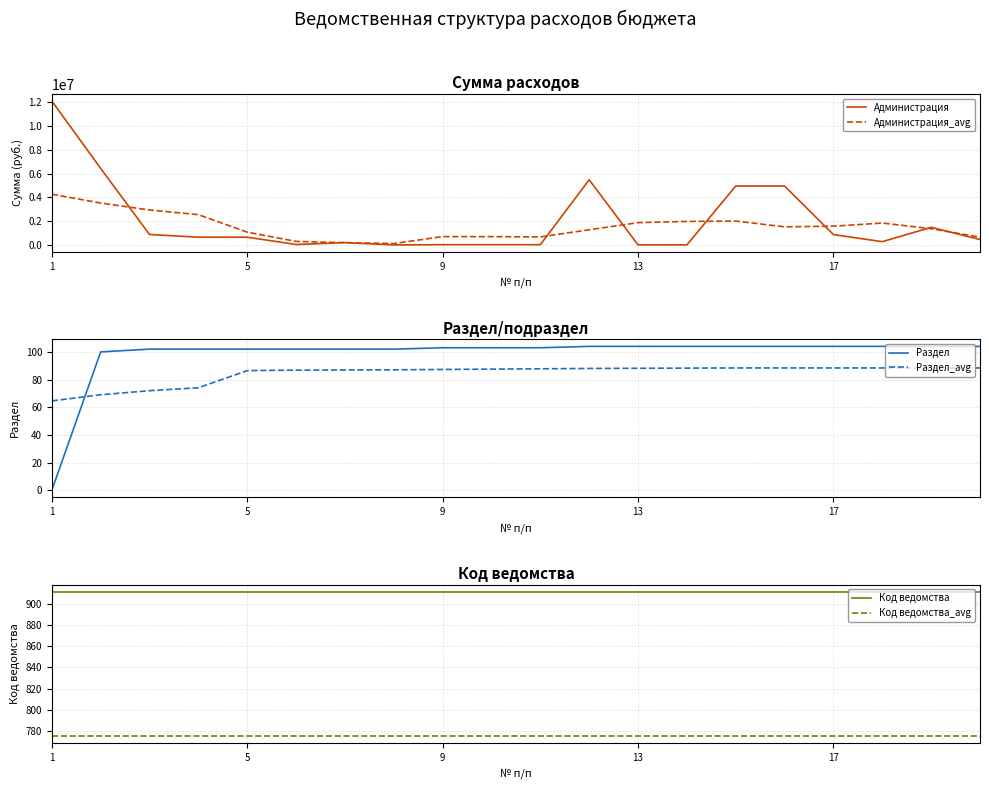

What is the highest value of the Администрация series?

12092020.9